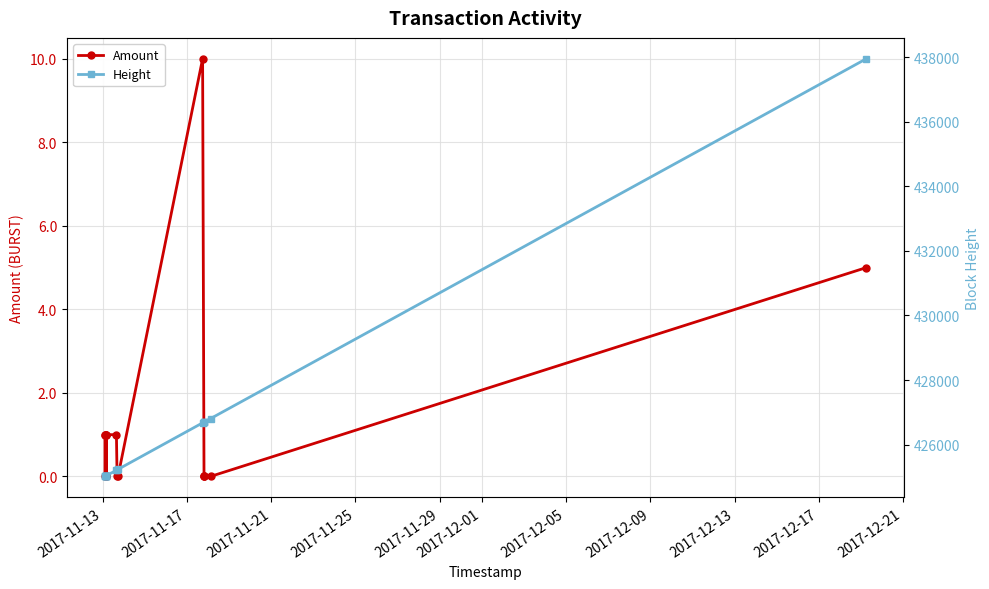

Which series has the largest total across all categories?

Height